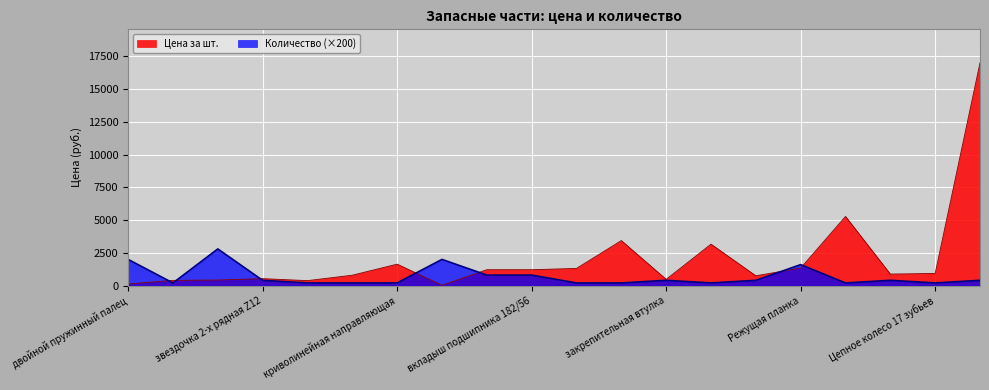

How many interior local valleys does the Количество series have?

4